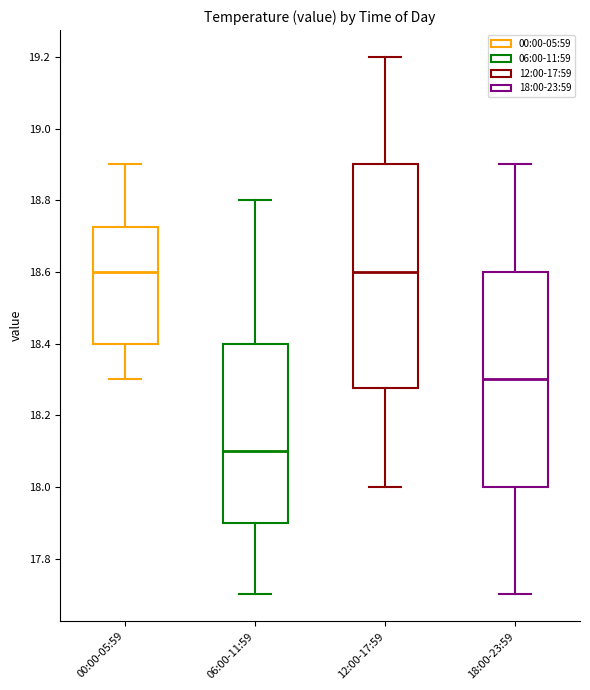

Where is the upper edge of the box for 06:00-11:59 on the y-axis? The values are not printed on the chart, so give them approximately, as read against the axis.

18.40